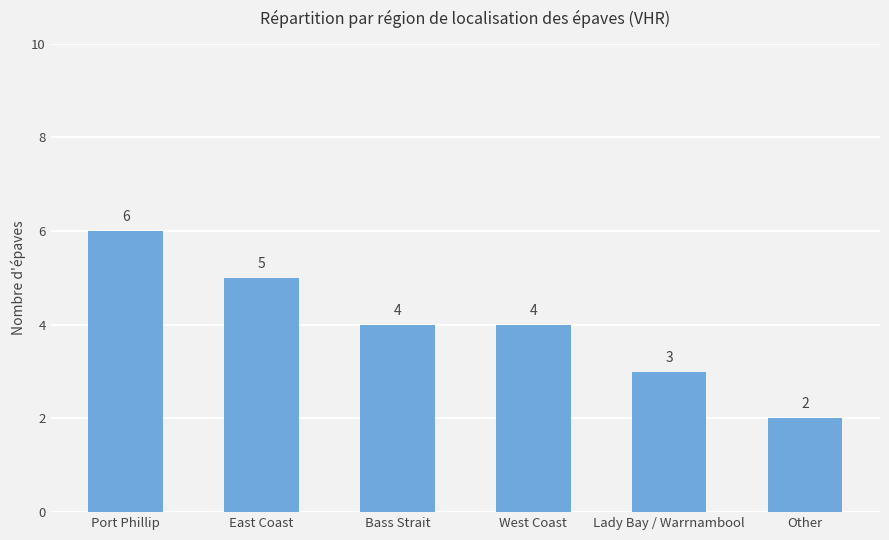

How many bars are there in total?

6